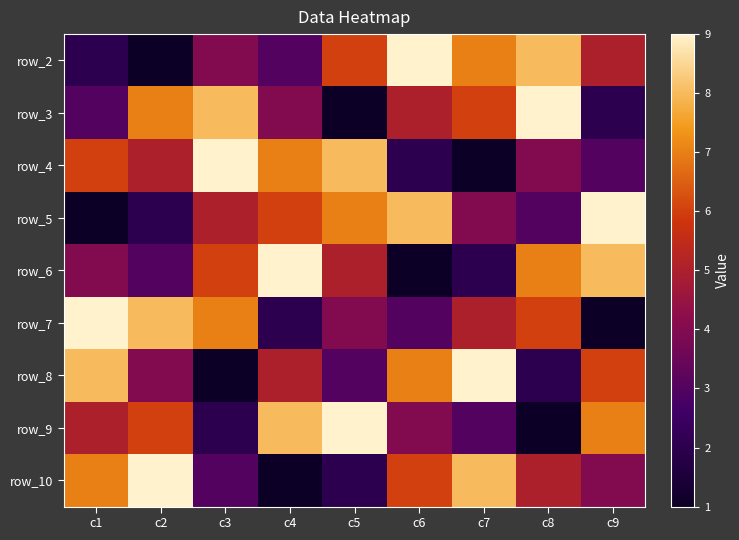

Which has a higher value, c5 or c4?

c5